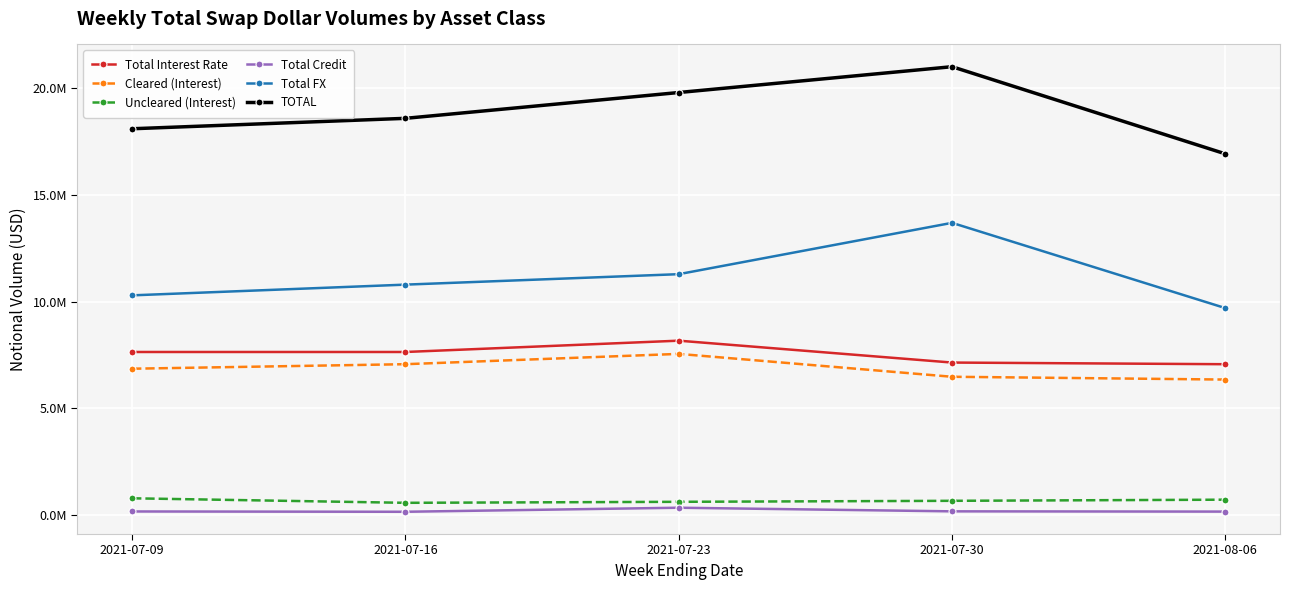

Rank the series by their maximum value, from lowest to highest.

Total Credit, Uncleared (Interest), Cleared (Interest), Total Interest Rate, Total FX, TOTAL